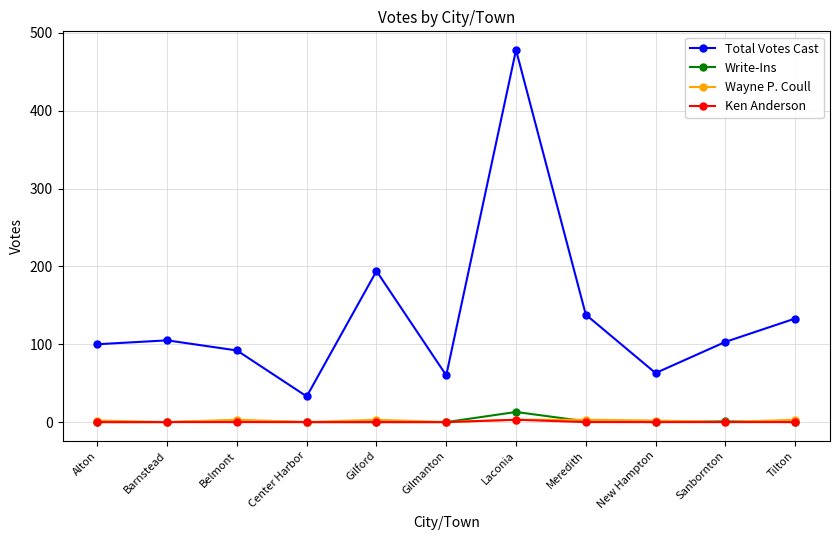

Count the number of data series in this chart.

4